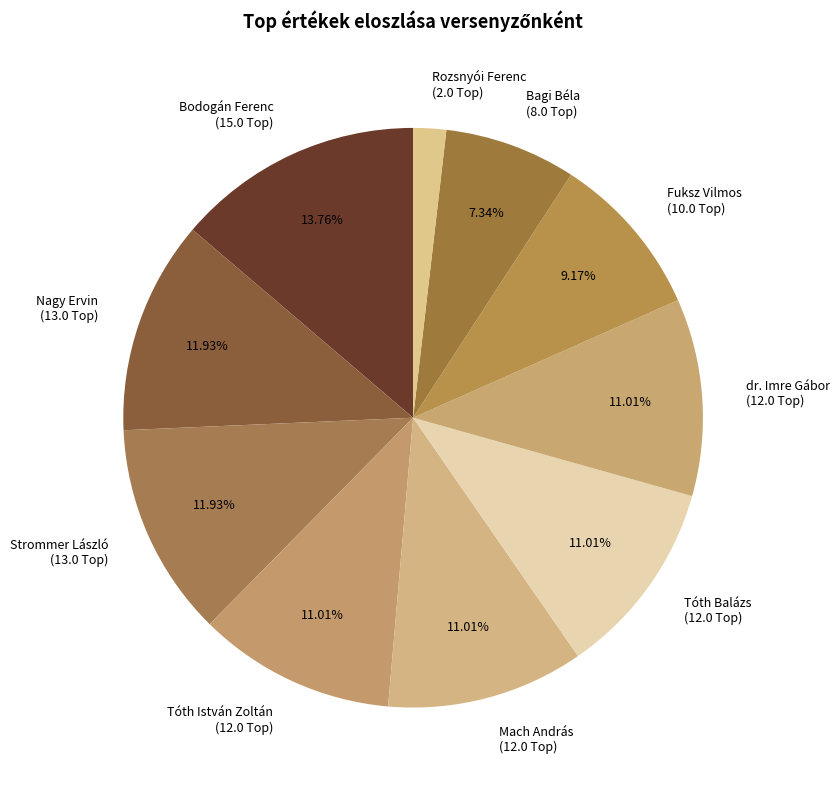

Which category has the biggest portion of the pie?

Bodogán Ferenc